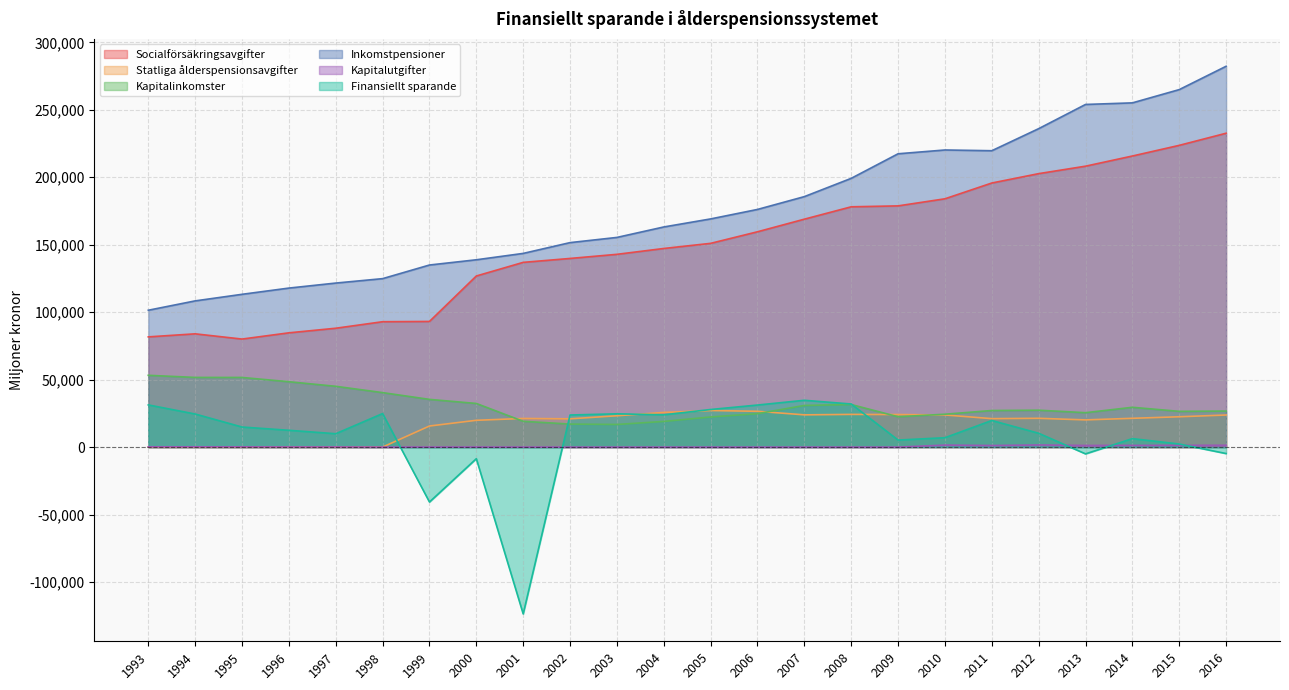

At which category does Finansiellt sparande reach its first local peak?

1998